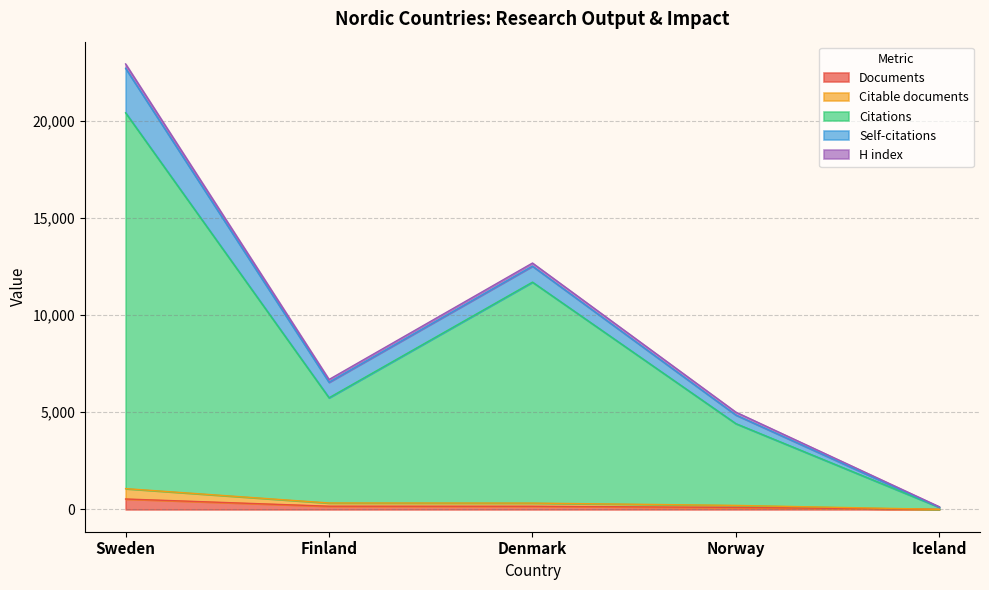

At which category is the sum across all series the highest?

Sweden